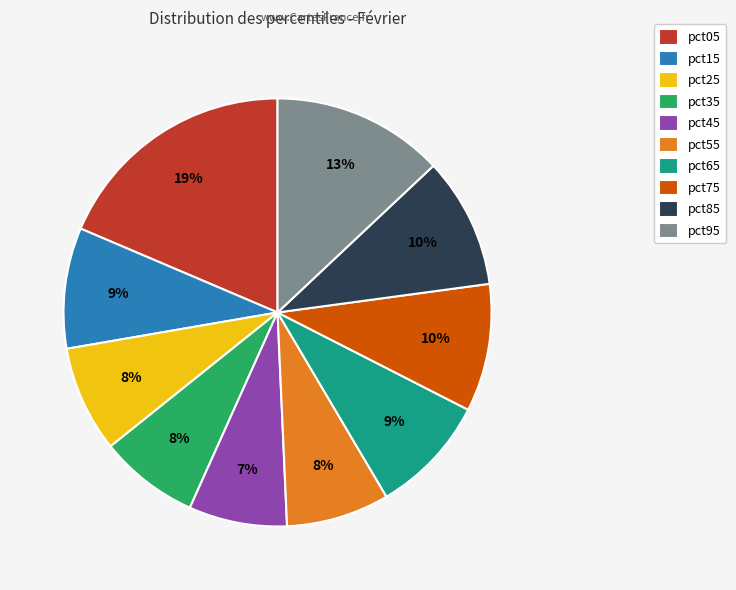

What is the largest slice in the pie chart?

pct05